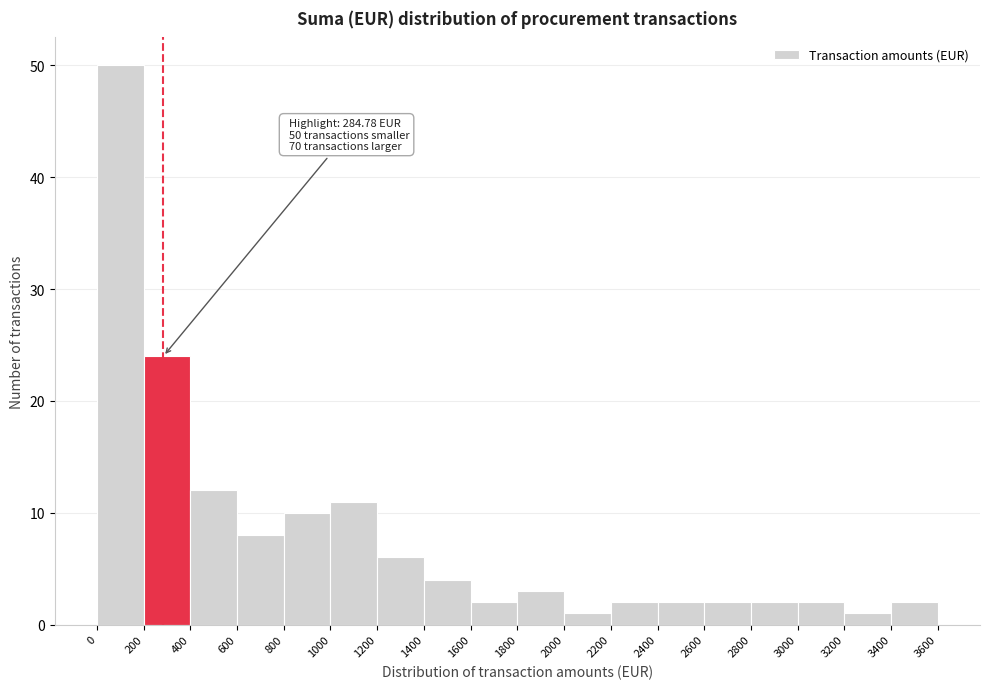

Which range on the x-axis has the tallest bar?

0 to 200